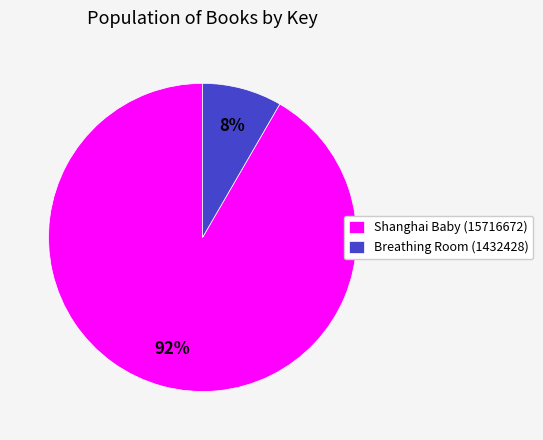

The Breathing Room (1432428) slice represents 8% of the pie. True or false?

True